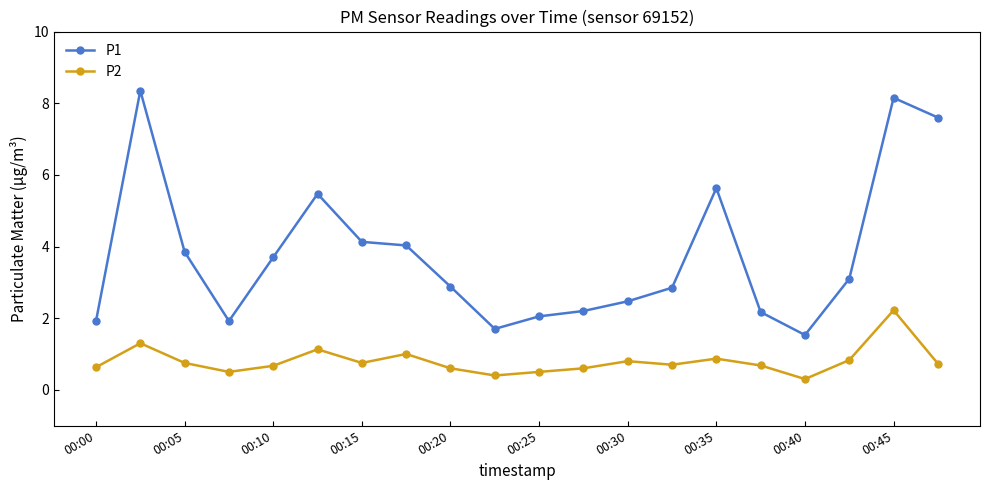

Which series has the widest spread of values?

P1